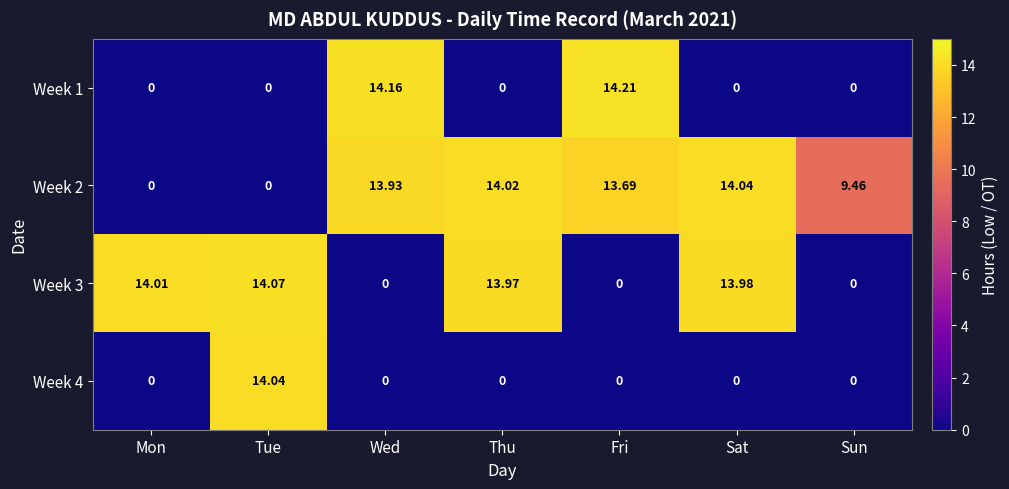

Where does the Week 3 series first go above 13?

Mon